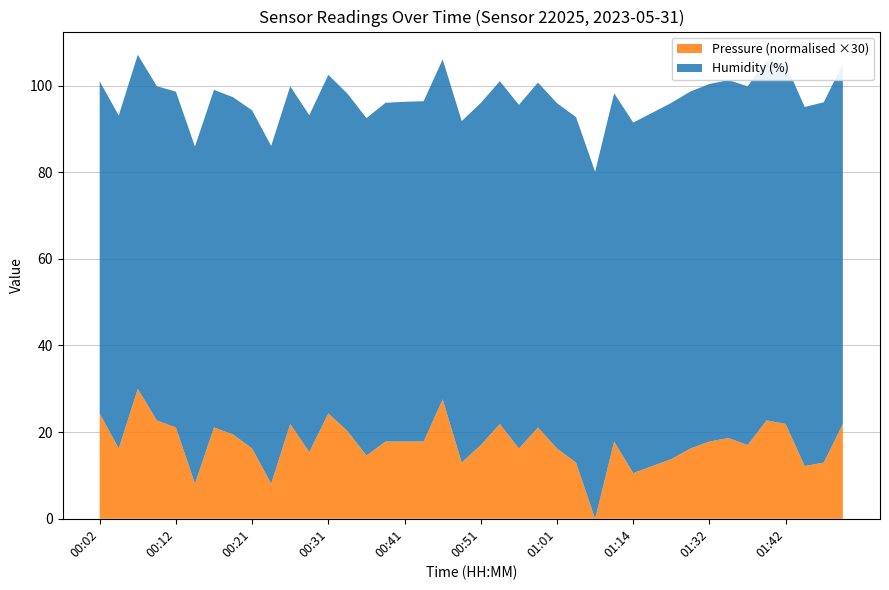

What is the difference between the maximum and minimum values in the Pressure (normalised ×30) series?

30.0